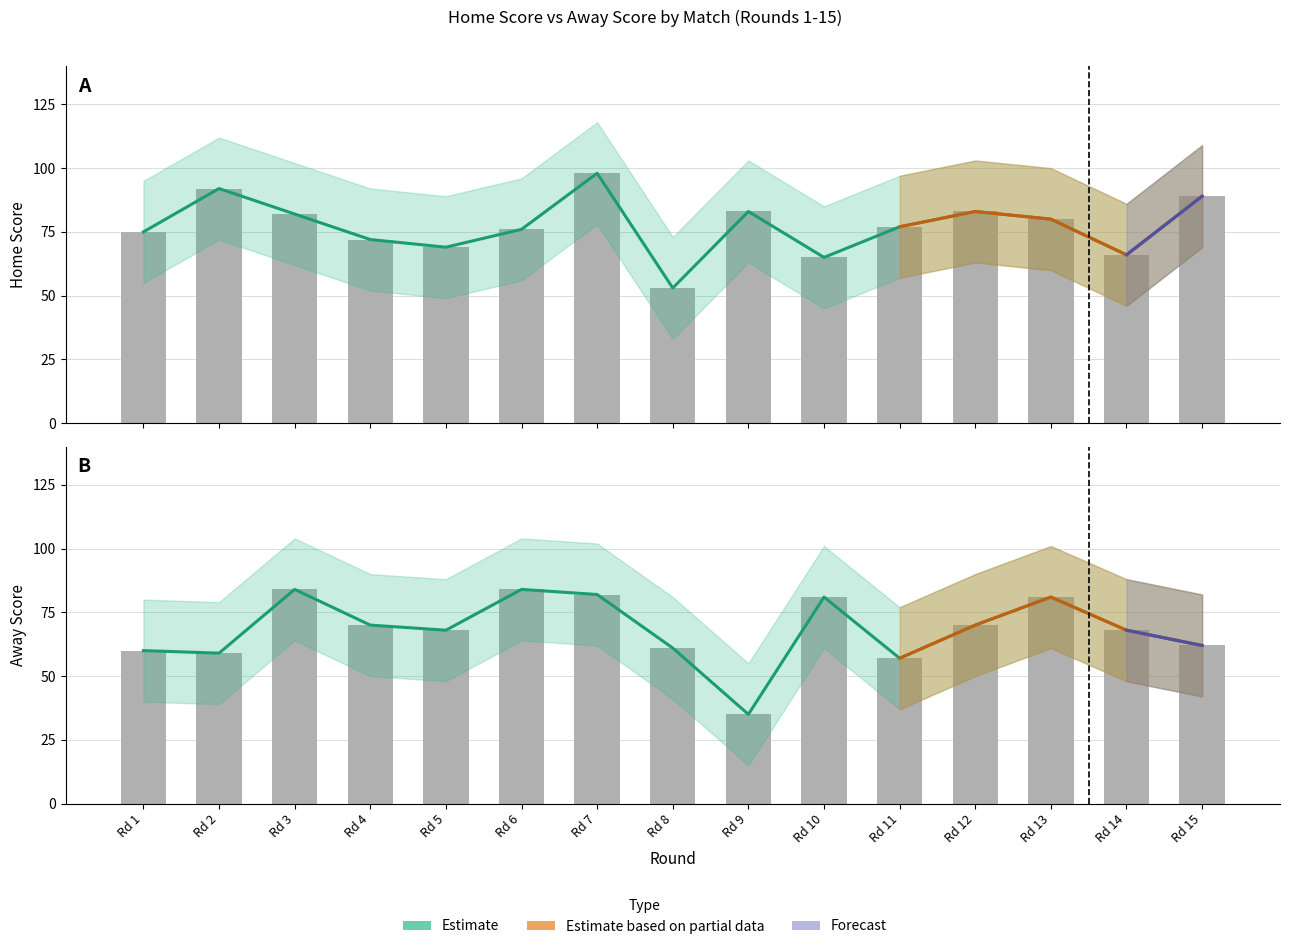

True or false: Home Score has a value of 38 at Rd 14.

False